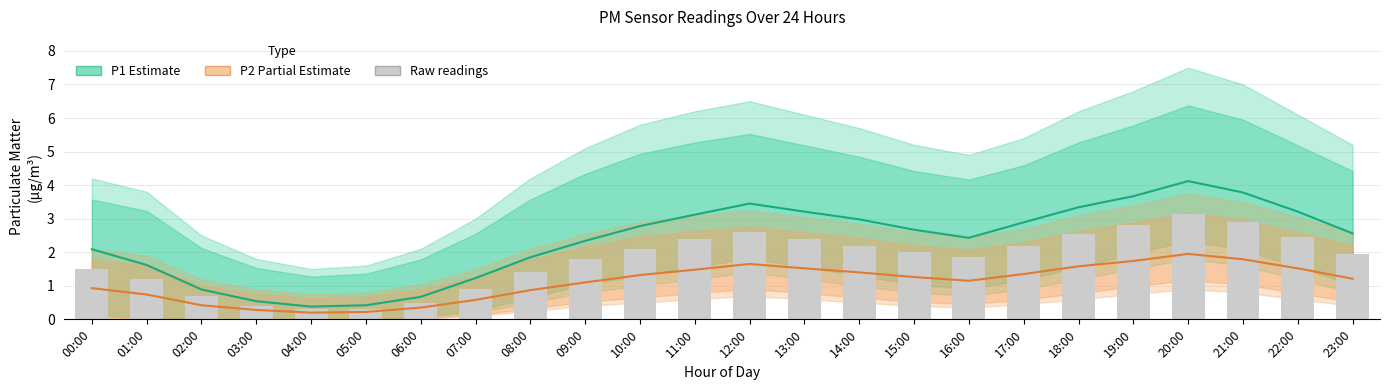

Read the Raw readings value at 10:00.

2.1